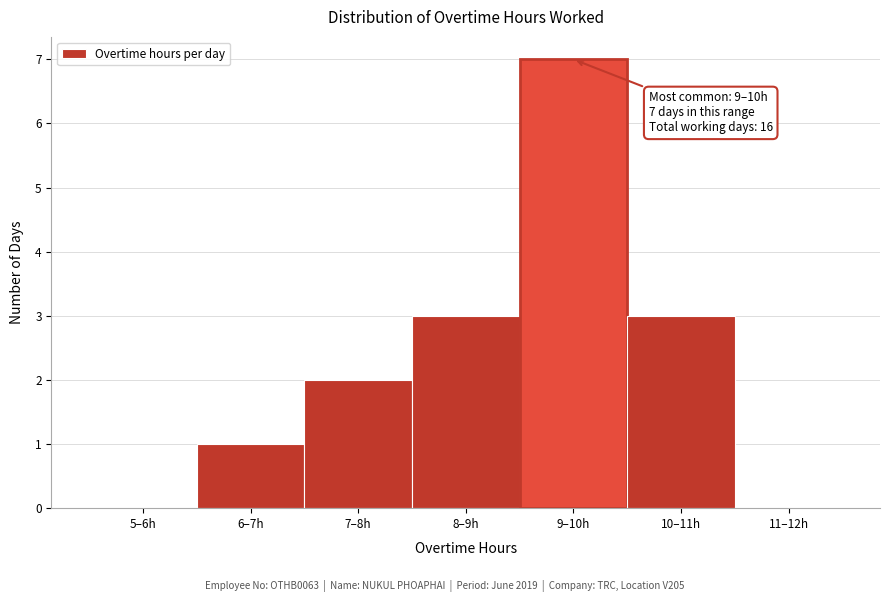

Reading left to right, what are all the values shown in this chart?

5–6h=0	6–7h=1	7–8h=2	8–9h=3	9–10h=7	10–11h=3	11–12h=0